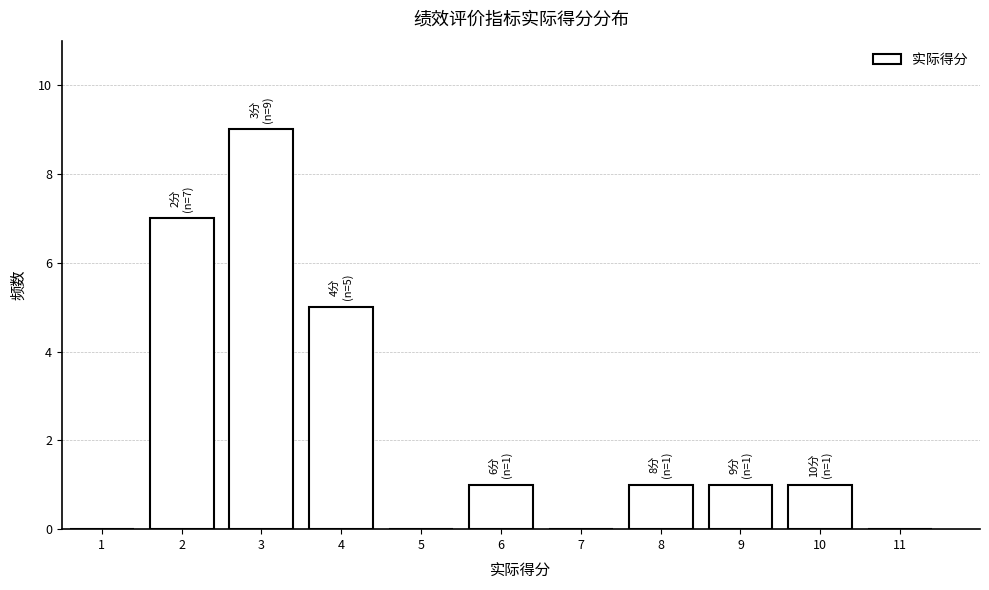

Reading right to left, extract all data points from this chart.

11=0	10=1	9=1	8=1	7=0	6=1	5=0	4=5	3=9	2=7	1=0